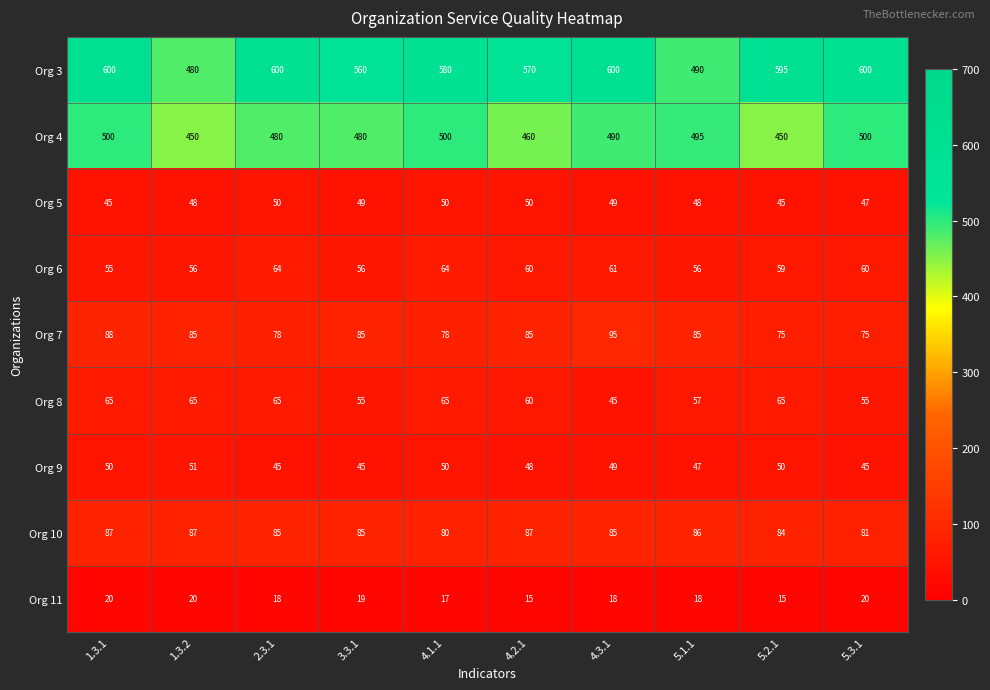

Is it true that Org 8 equals 65 at 1.3.1?

True